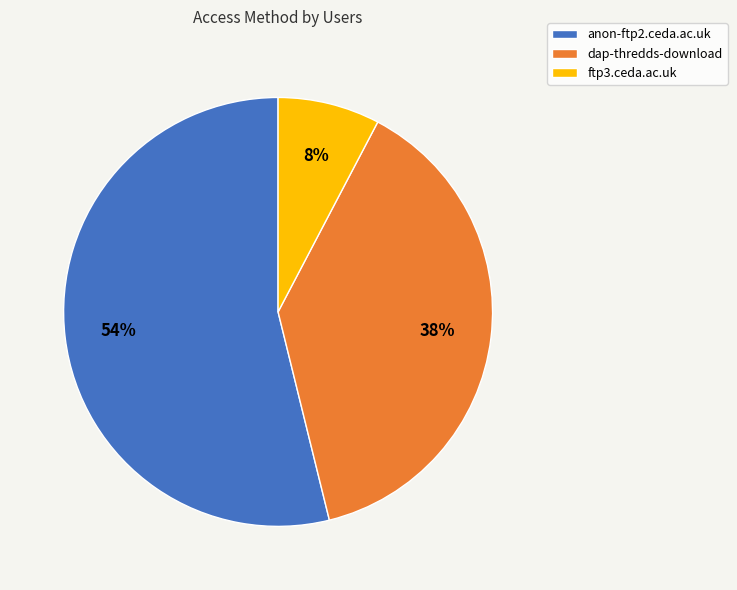

What is the smallest slice in the pie chart?

ftp3.ceda.ac.uk